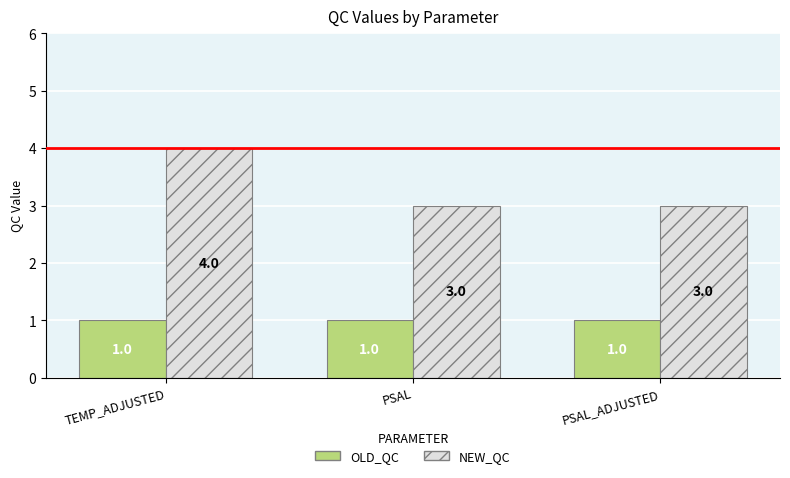

What is the spread (max minus min) of values at PSAL?

2